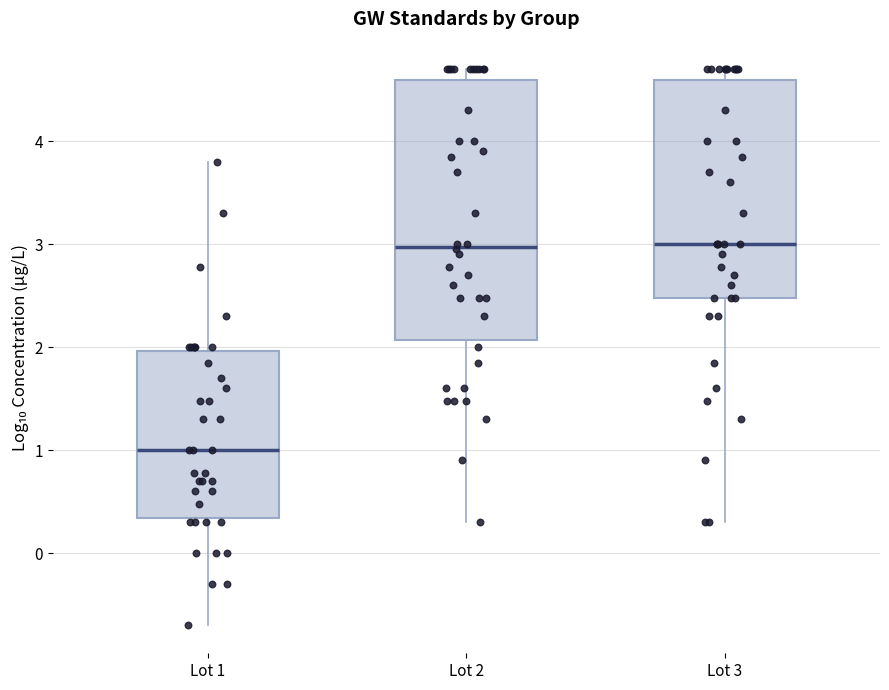

Which box is the tallest, from its lower edge to its upper edge?

Lot 2